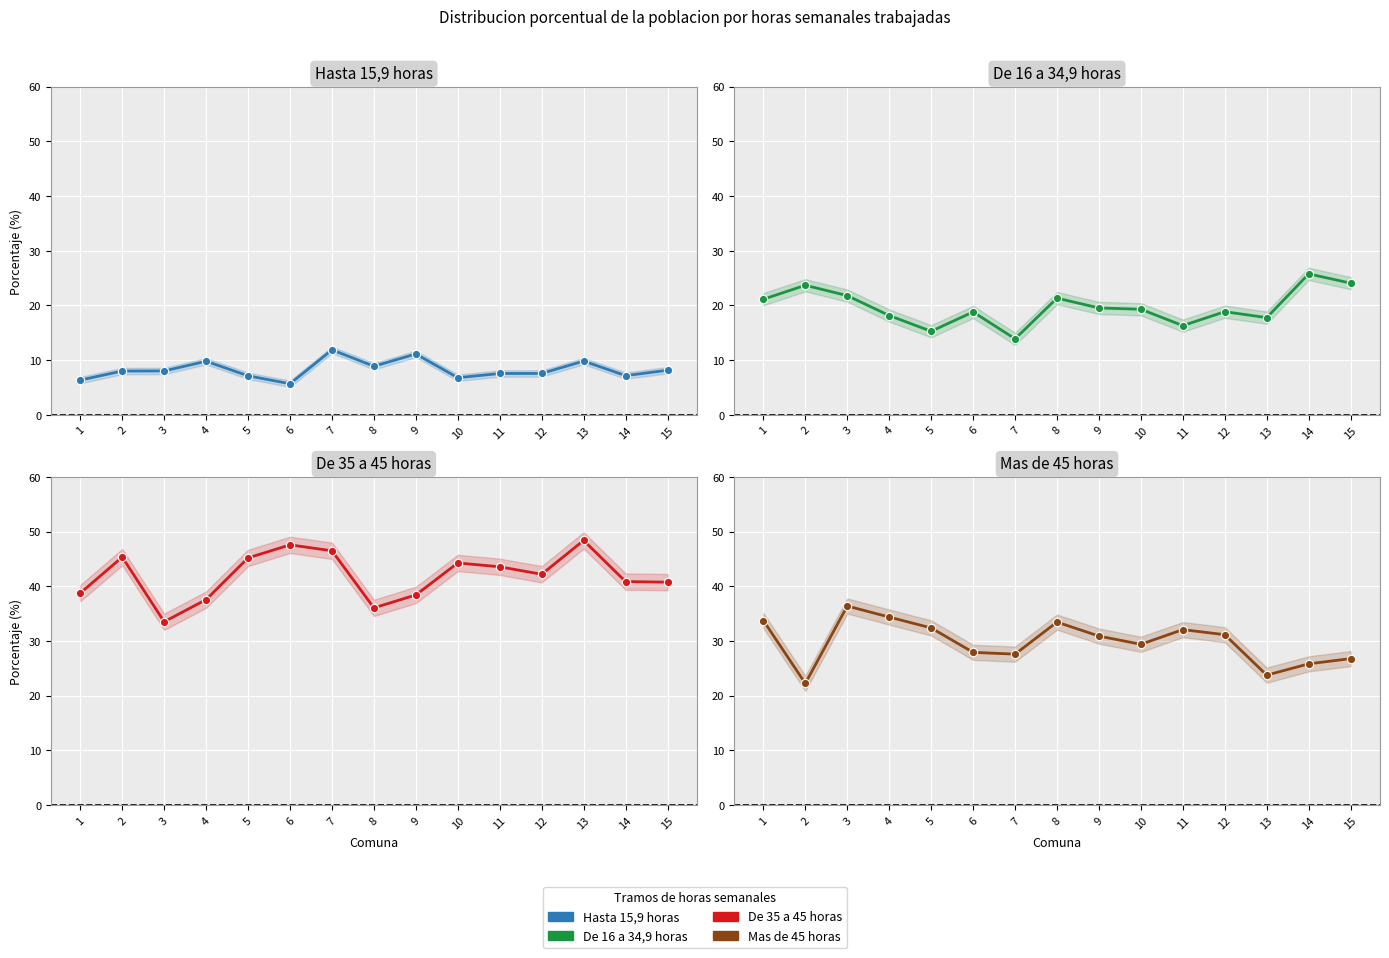

Is it true that Hasta 15,9 horas equals 6.8 at 10?

True